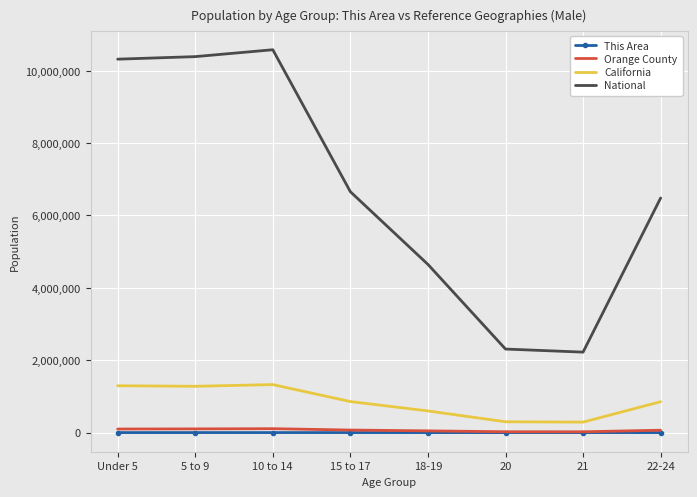

Is the value of Orange County at 20 greater than the value of California at 10 to 14?

No